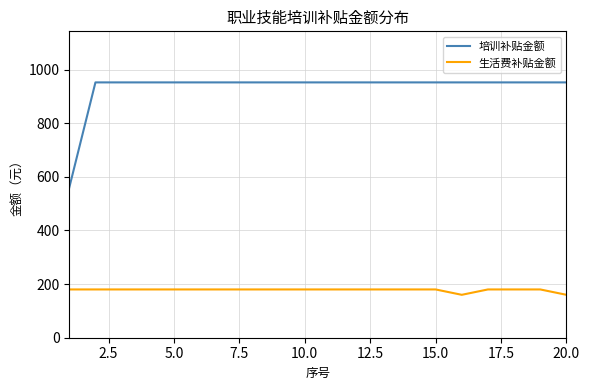

Which series has the widest spread of values?

培训补贴金额